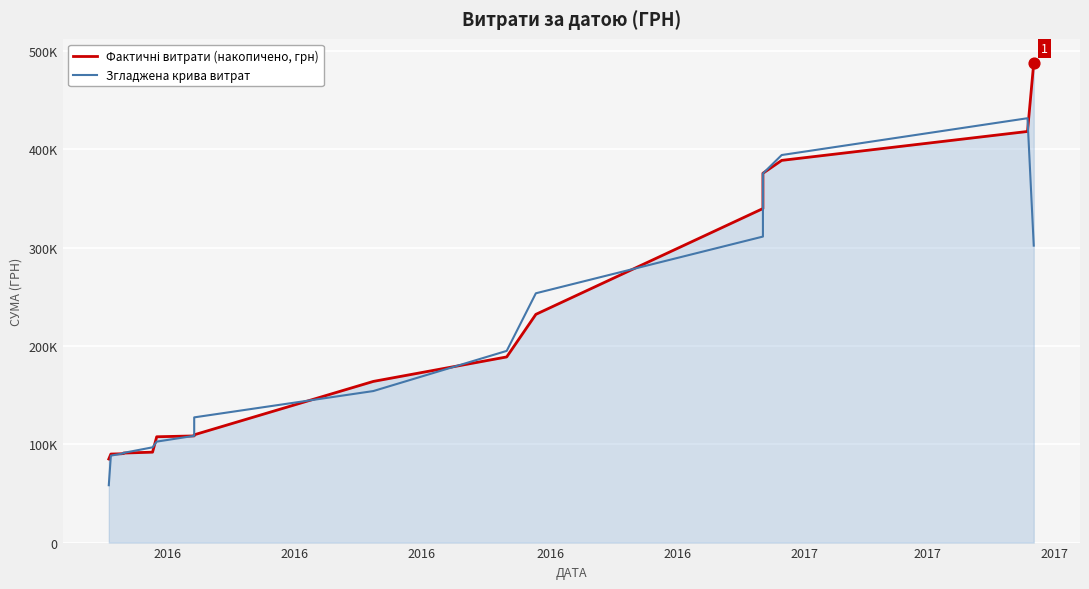

Which series has the largest total across all categories?

Фактичні витрати (накопичено, грн)